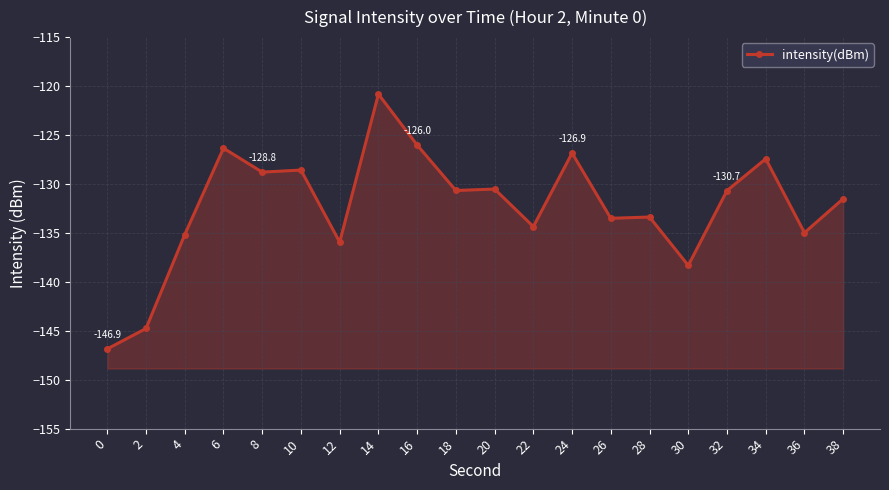

The chart shows a value of -78.9 at 24. True or false?

False